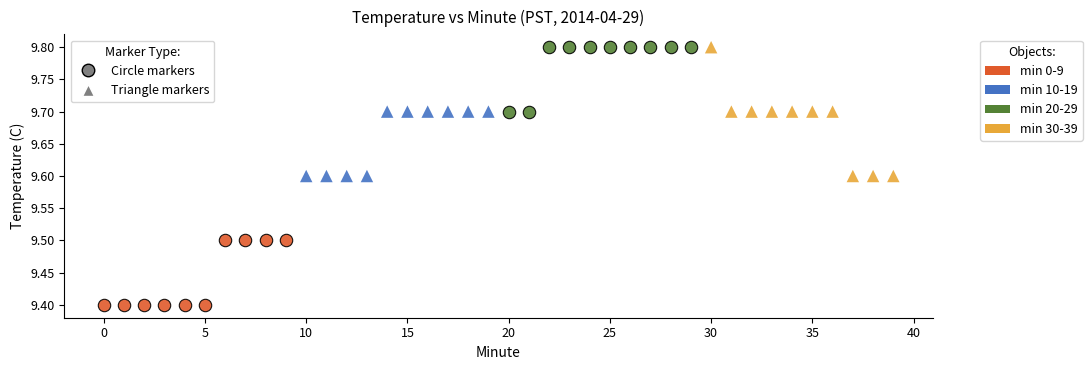

Which series has the largest Y range (max minus min)?

min 30-39